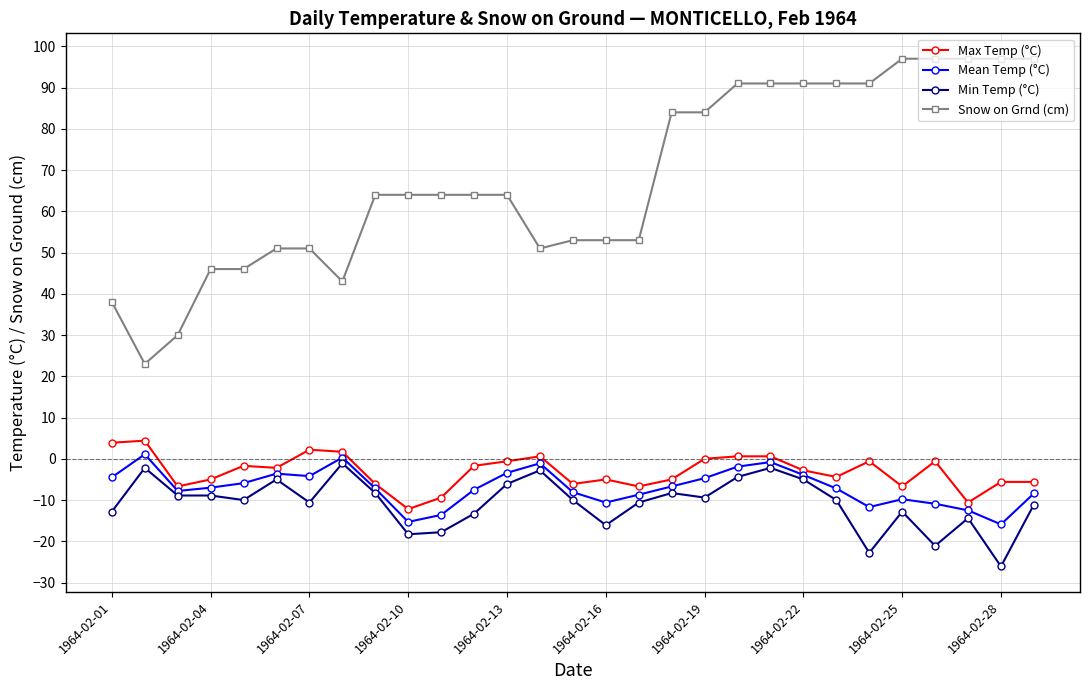

How many series are shown in this chart?

4